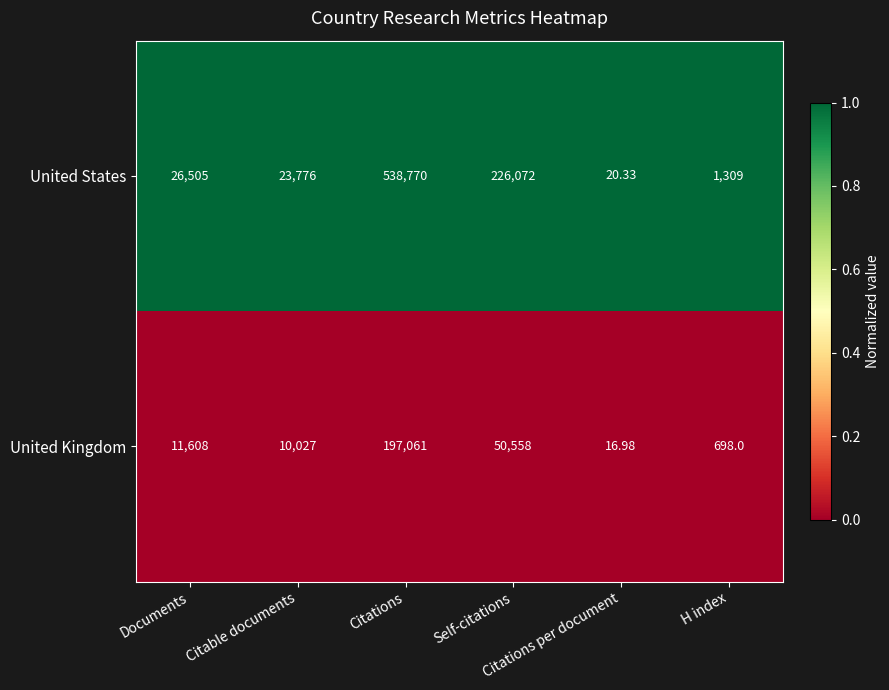

List the series in order of their peak value, highest first.

United States, United Kingdom